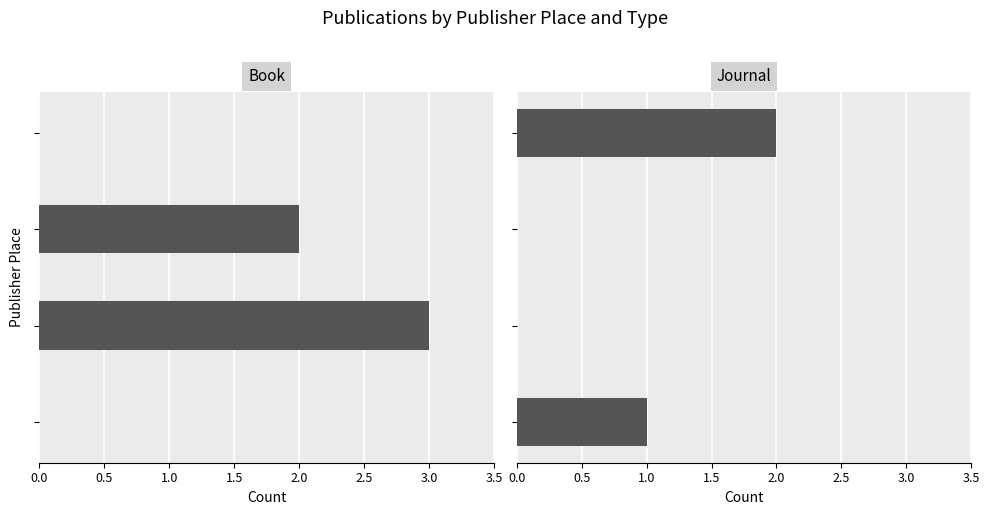

How many data points in Journal are less than 1?

2